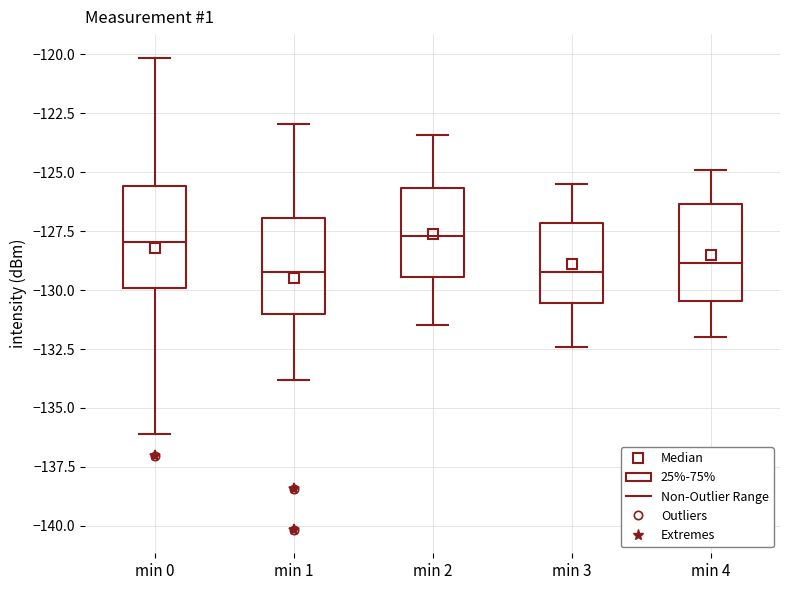

Where does the upper whisker of the box for min 0 end on the y-axis? The values are not printed on the chart, so give them approximately, as read against the axis.

-120.0